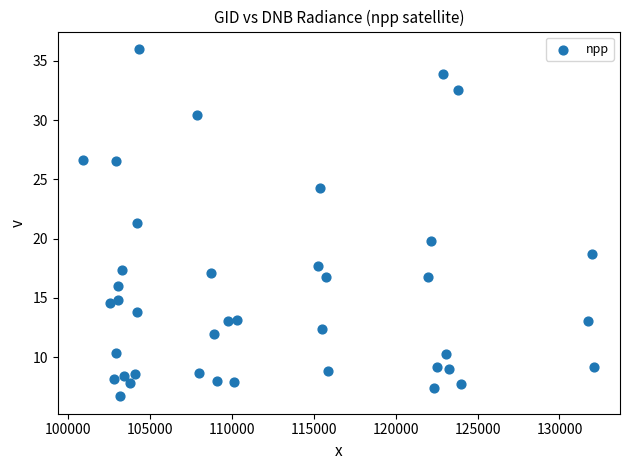

What is the range of X values (max minus min)?

31206.0